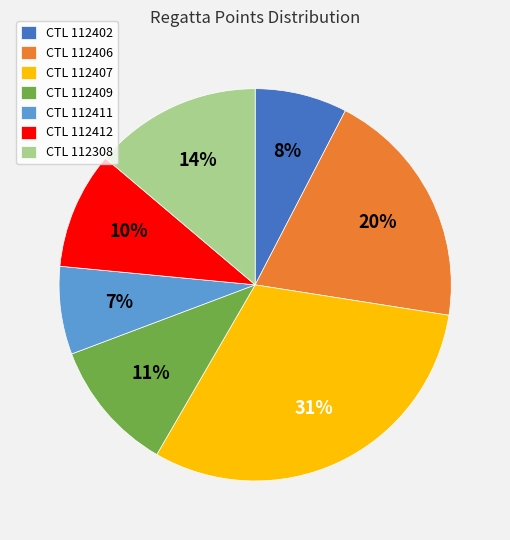

Does CTL 112402 account for over 50% of the chart?

No